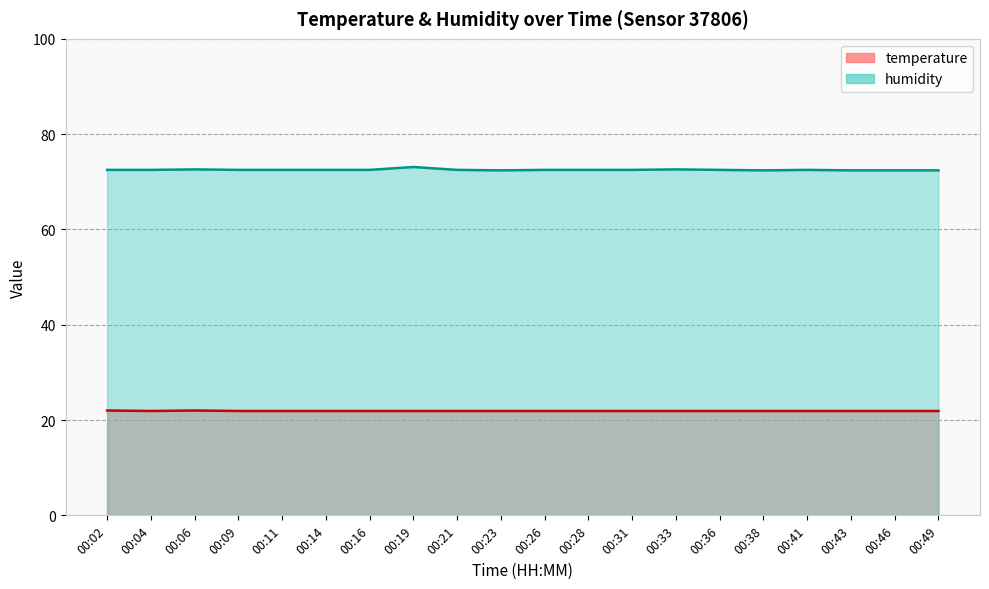

Between 00:06 and 00:11, which series saw the biggest shift?

temperature